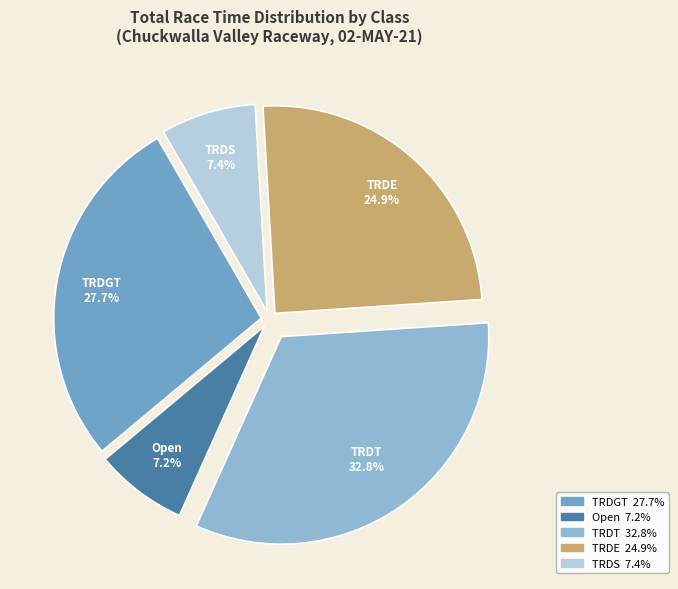

Is there a majority slice in this chart?

No